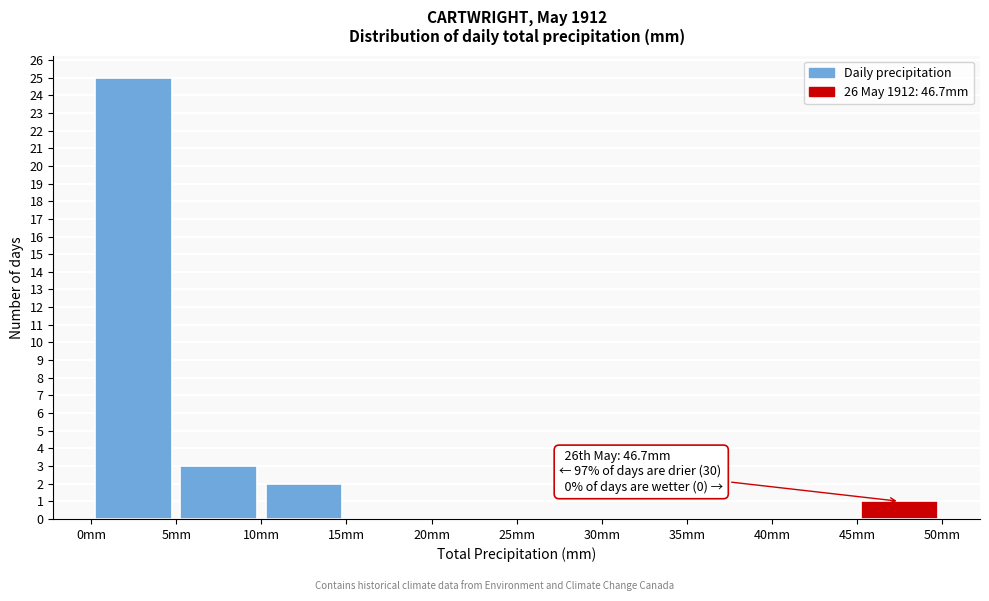

Over which range of the x-axis is the bar tallest?

0 to 5